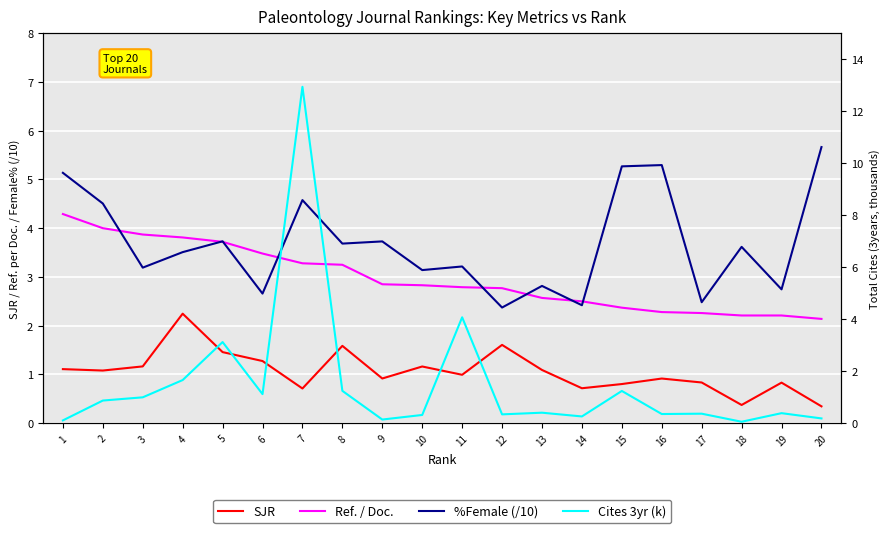

What is the value of the Ref. / Doc. point at the 1st from the left?

4.3